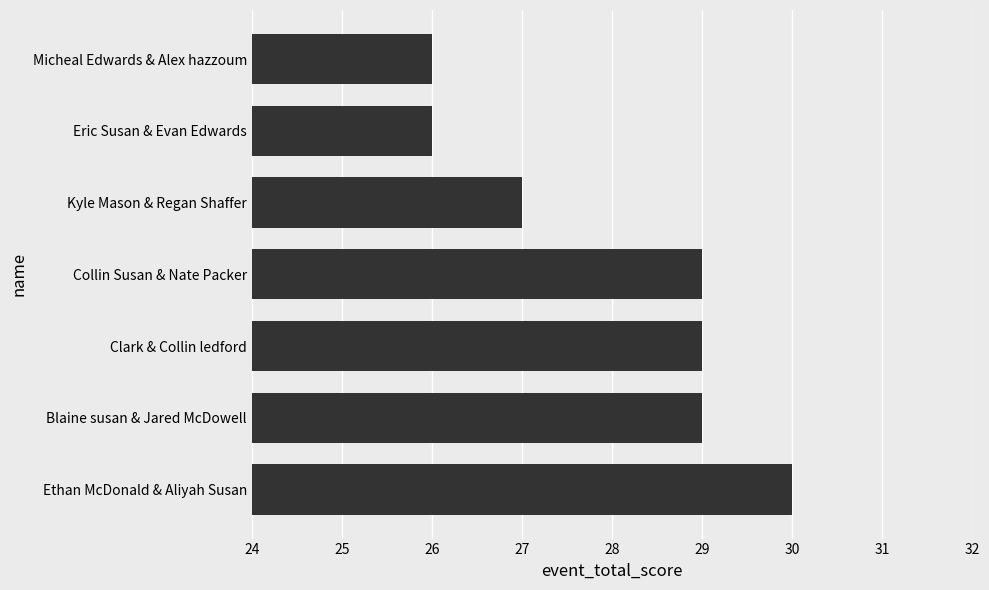

The chart shows a value of 6 at Clark & Collin ledford. True or false?

False